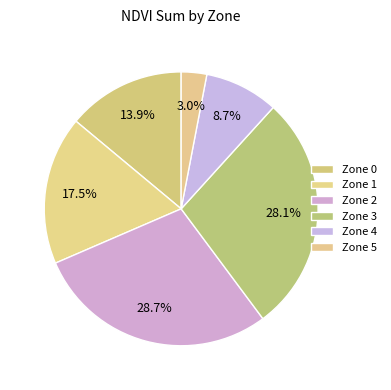

How many segments does this pie chart have?

6